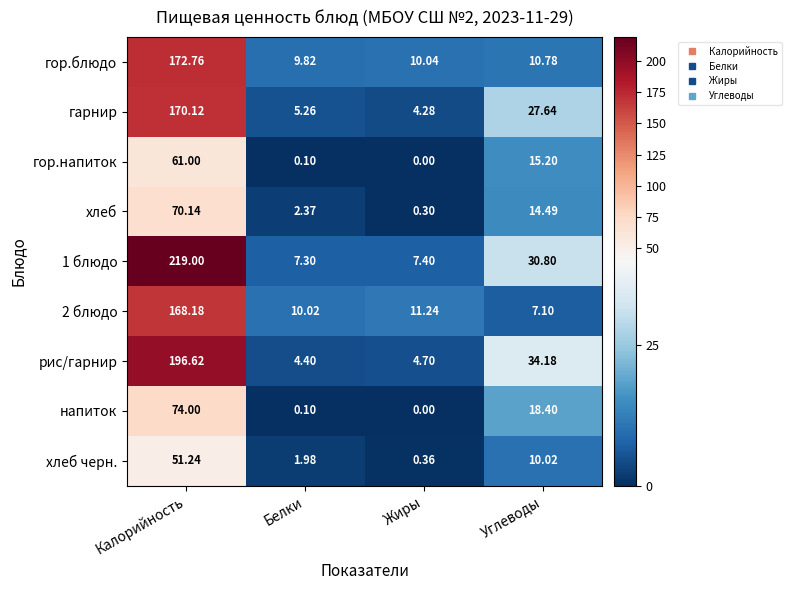

Rank the categories by гор.блюдо value from highest to lowest.

Калорийность, Углеводы, Жиры, Белки